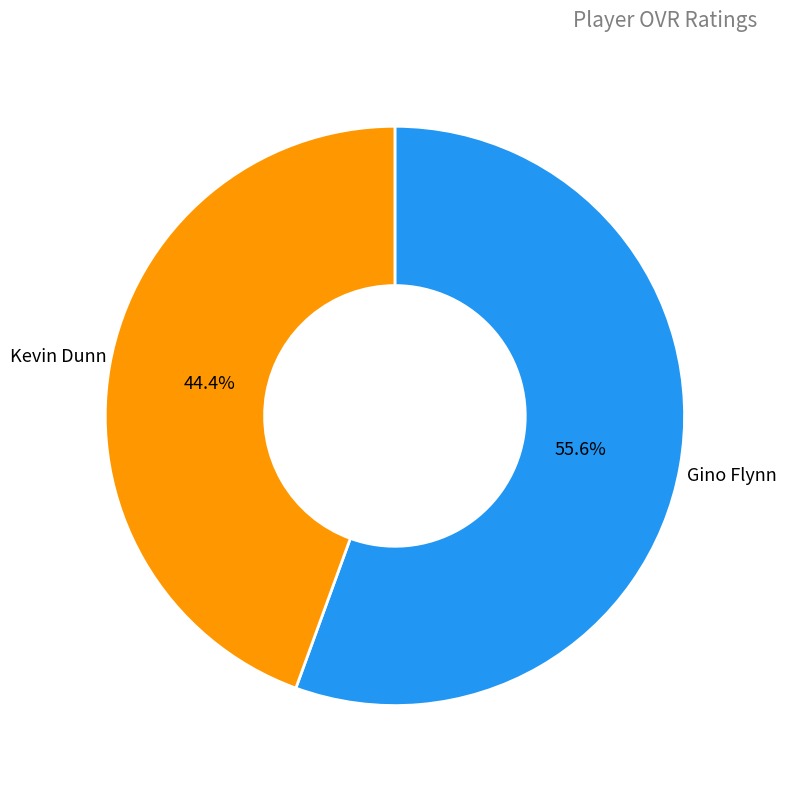

To the nearest percent, what is the combined percentage of Gino Flynn and Kevin Dunn?

100%